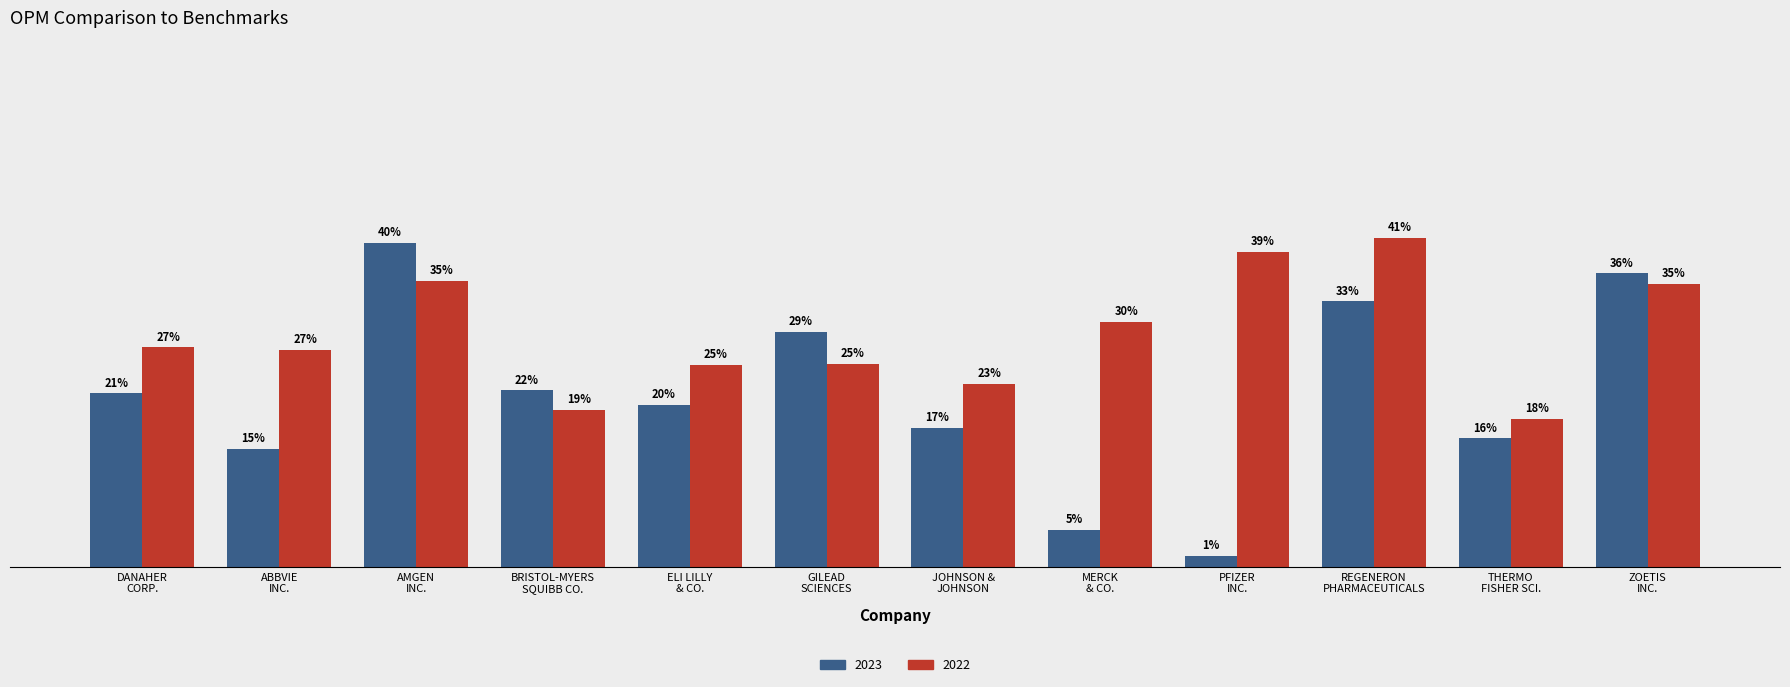

Does the chart contain stacked bars?

No